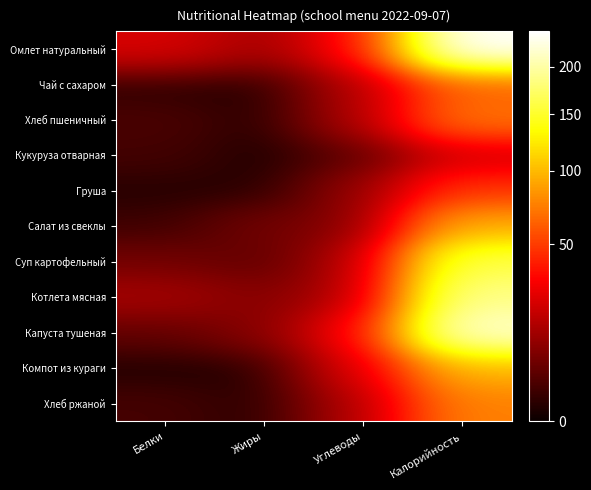

Reading left to right, extract all data points from this chart.

Омлет натуральный: Белки=23.0	Жиры=12.8	Углеводы=34.6	Калорийность=242.0
Чай с сахаром: Белки=0.3	Жиры=0.1	Углеводы=15.2	Калорийность=62.0
Хлеб пшеничный: Белки=2.4	Жиры=0.3	Углеводы=14.5	Калорийность=70.1
Кукуруза отварная: Белки=1.8	Жиры=0.1	Углеводы=3.4	Калорийность=21.0
Груша: Белки=0.4	Жиры=0.3	Углеводы=10.3	Калорийность=47.0
Салат из свеклы: Белки=1.4	Жиры=6.0	Углеводы=8.2	Калорийность=93.0
Суп картофельный: Белки=5.8	Жиры=3.9	Углеводы=15.9	Калорийность=161.0
Котлета мясная: Белки=13.0	Жиры=8.0	Углеводы=16.0	Калорийность=188.0
Капуста тушеная: Белки=4.0	Жиры=8.4	Углеводы=33.0	Калорийность=220.0
Компот из кураги: Белки=0.2	Жиры=0.1	Углеводы=24.0	Калорийность=98.0
Хлеб ржаной: Белки=1.9	Жиры=0.3	Углеводы=15.0	Калорийность=75.0